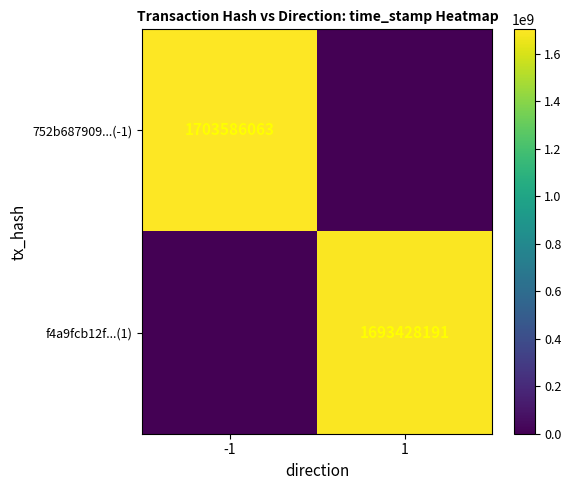

True or false: f4a9fcb12f...(1) has a value of 2795692468 at 1.

False